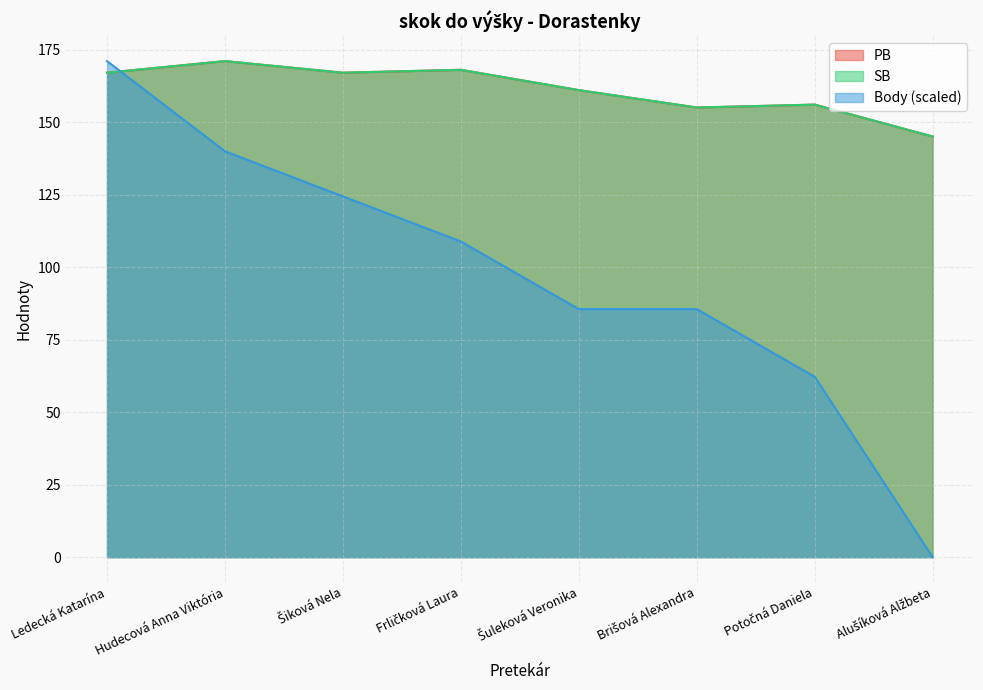

Reading right to left, transcribe all the data shown in this chart.

PB: 145.0	156.0	155.0	161.0	168.0	167.0	171.0	167.0
SB: 145.0	156.0	155.0	161.0	168.0	167.0	171.0	167.0
Body: 0.0	62.2	85.5	85.5	108.8	124.4	139.9	171.0